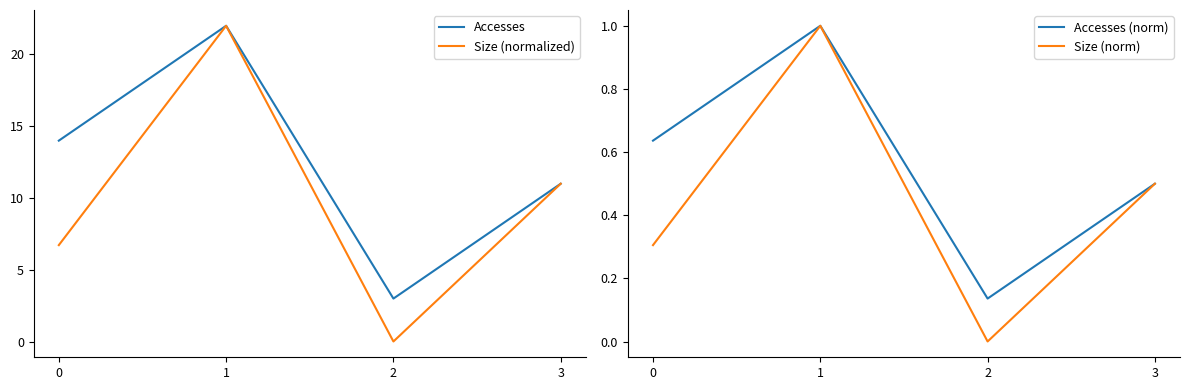

How many lines are shown in the chart?

4